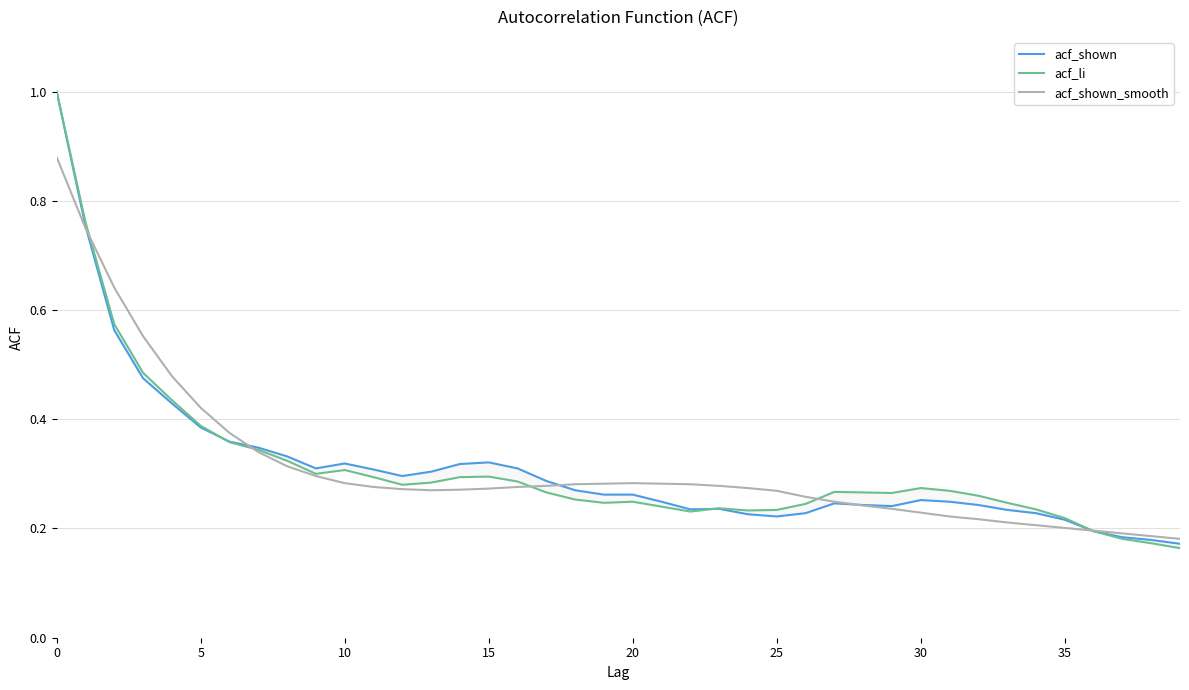

Is the value of acf_li at 10 greater than the value of acf_shown_smooth at 0?

No